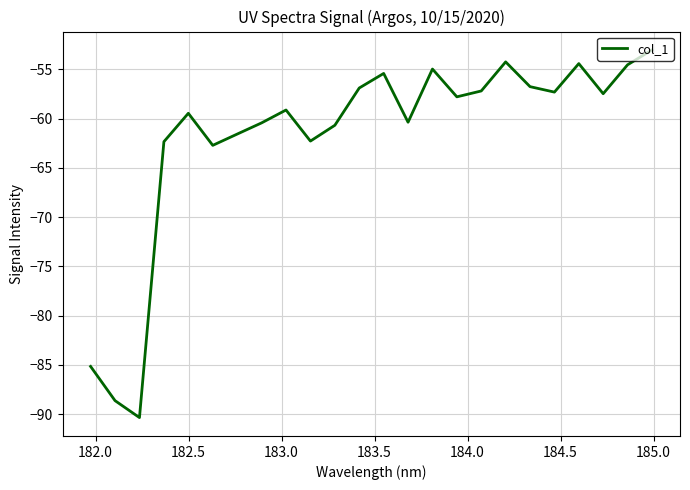

What is the maximum value shown in the chart?

-53.0